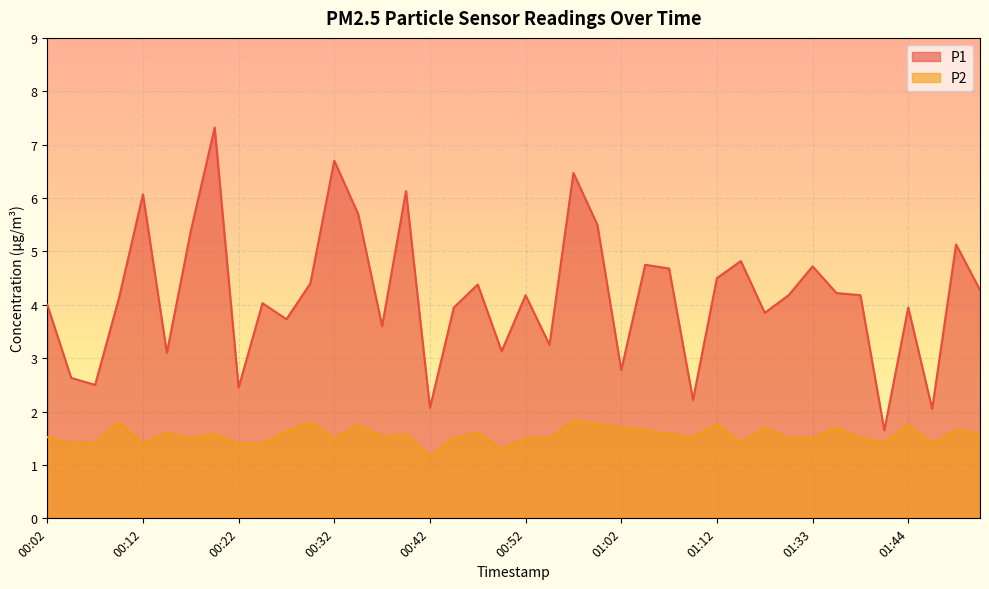

The value of P2 at 00:04 is 1.4. True or false?

True